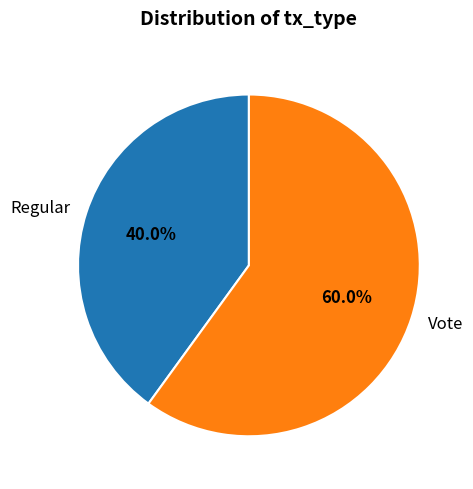

To the nearest percent, what is the difference between the Regular and Vote slice percentages?

20%